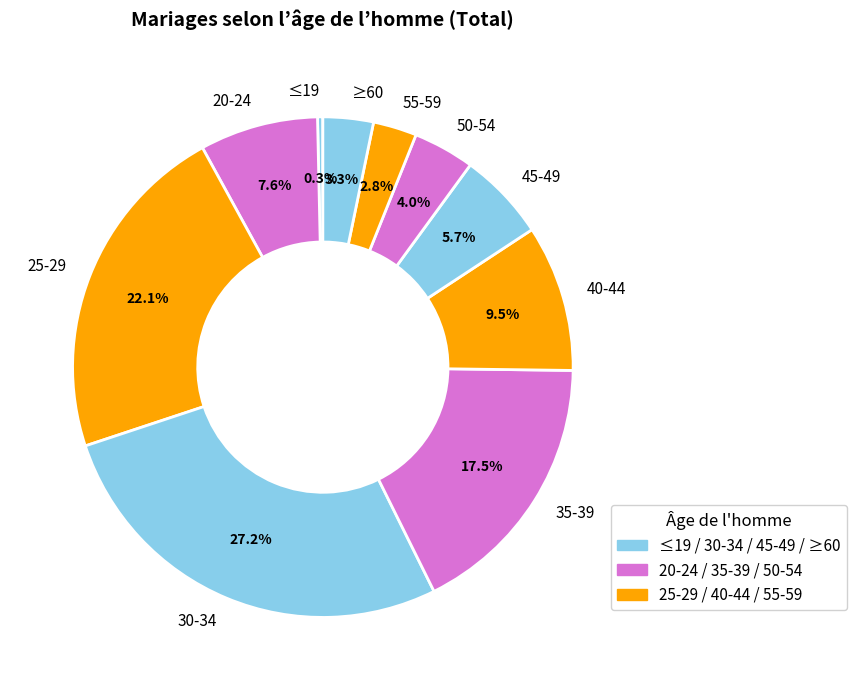

What percentage is the 45-49 slice, to the nearest percent?

6%